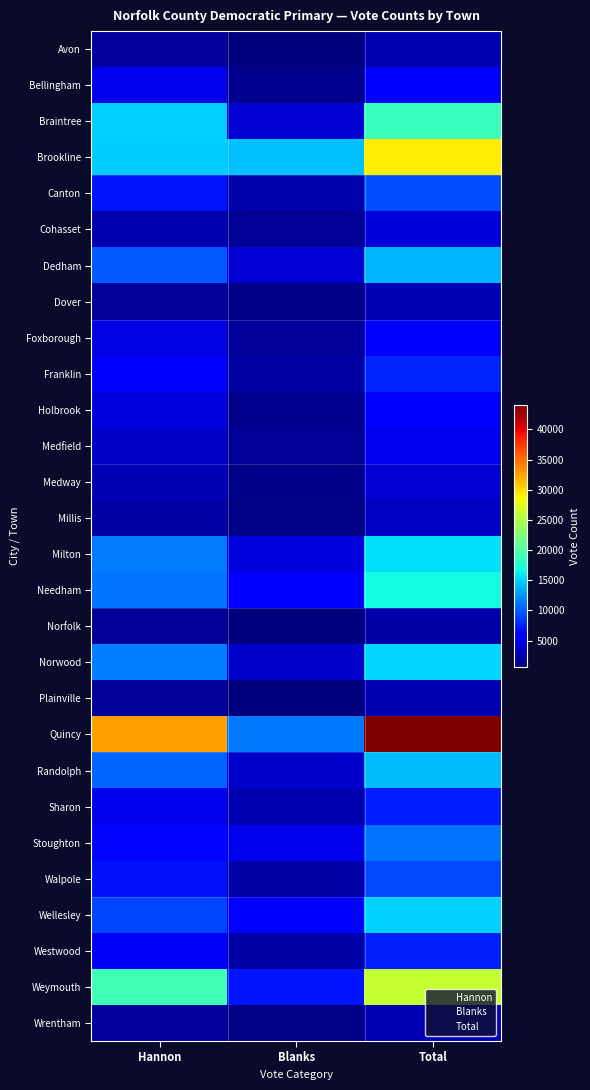

What is the spread (max minus min) of values at Hannon?

31093